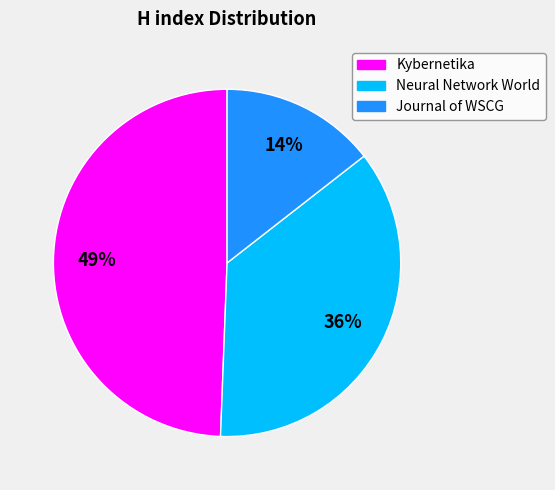

To the nearest percent, what is the difference between the Kybernetika and Neural Network World slice percentages?

13%